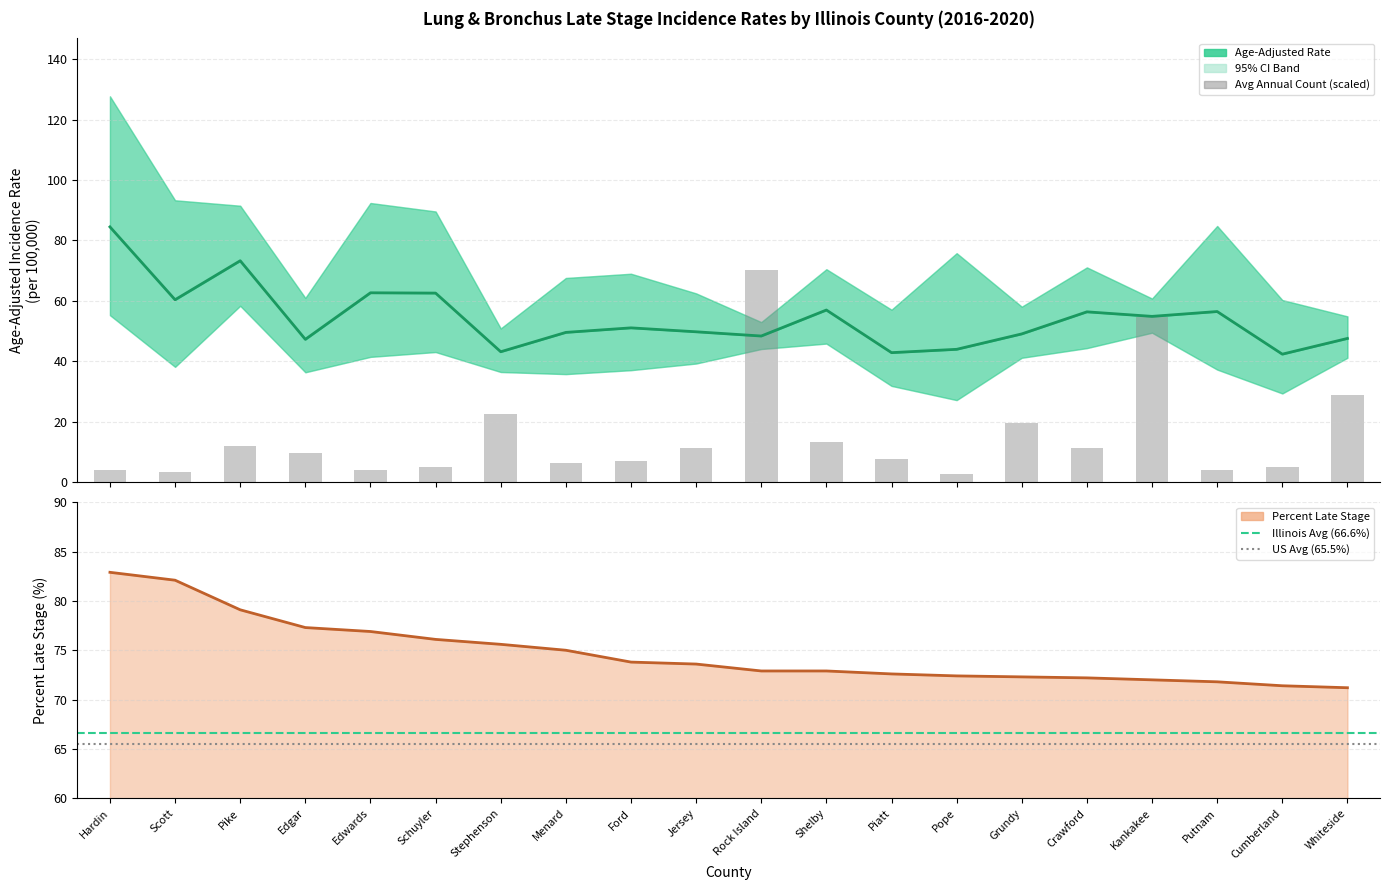

Between Hardin and Piatt, which is larger?

Hardin